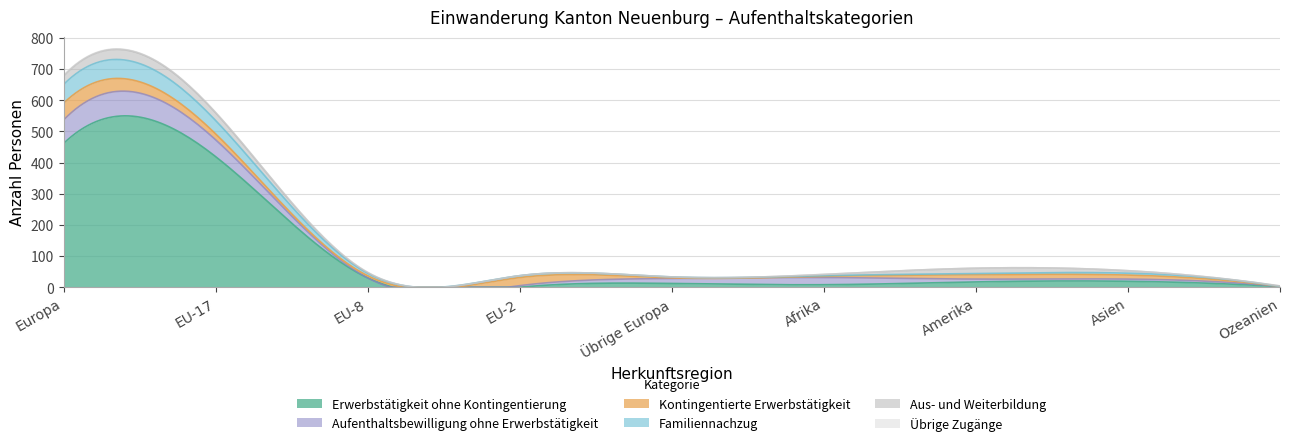

True or false: Übrige Zugänge and Familiennachzug intersect in this chart.

False